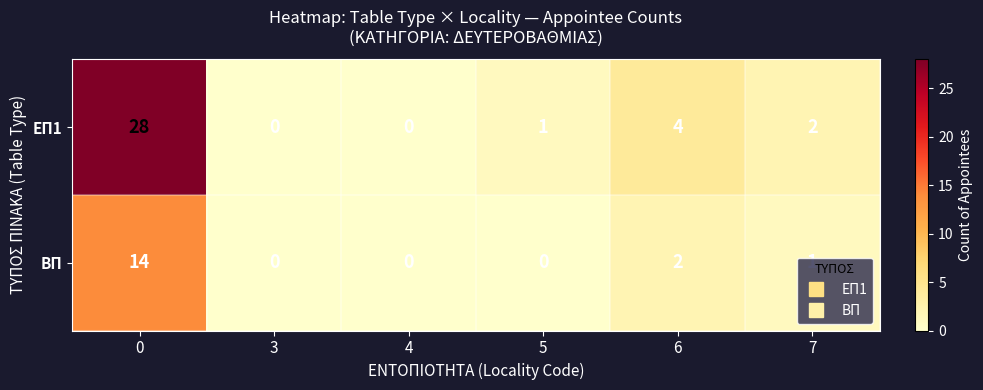

Rank the series by their average value, from lowest to highest.

ΒΠ, ΕΠ1